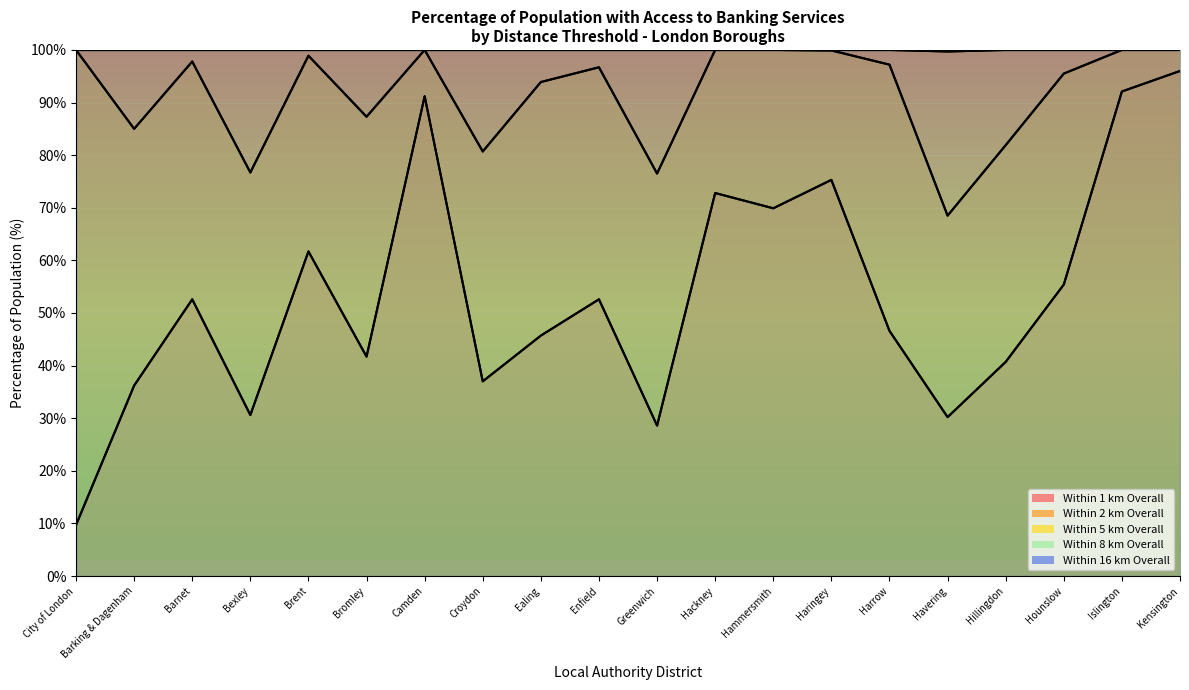

How many data points does each series have?

20